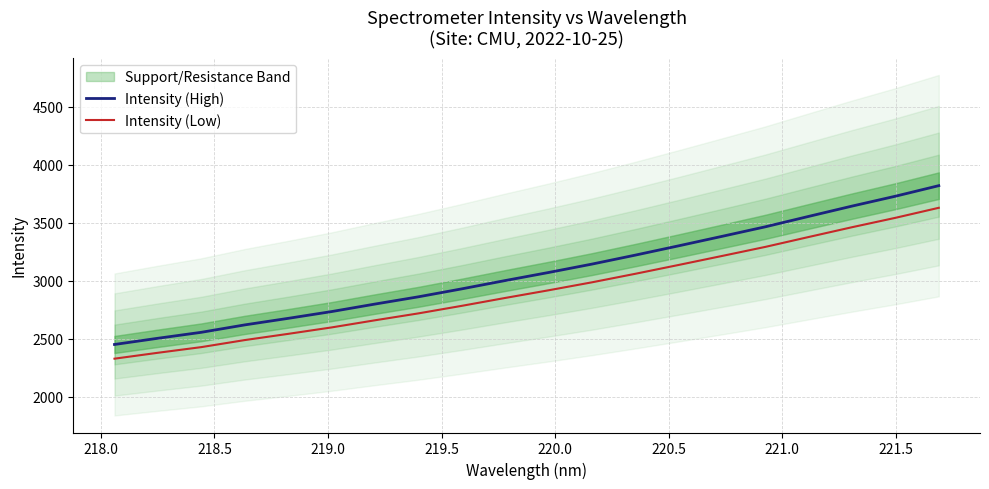

What is the lowest value of the Intensity (High) series?

2449.8